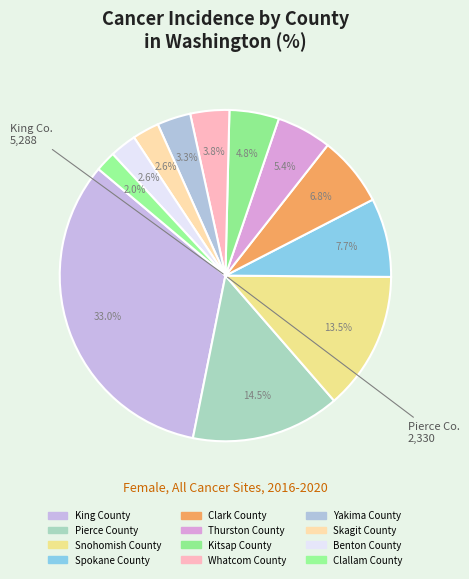

The Whatcom County slice represents 1% of the pie. True or false?

False